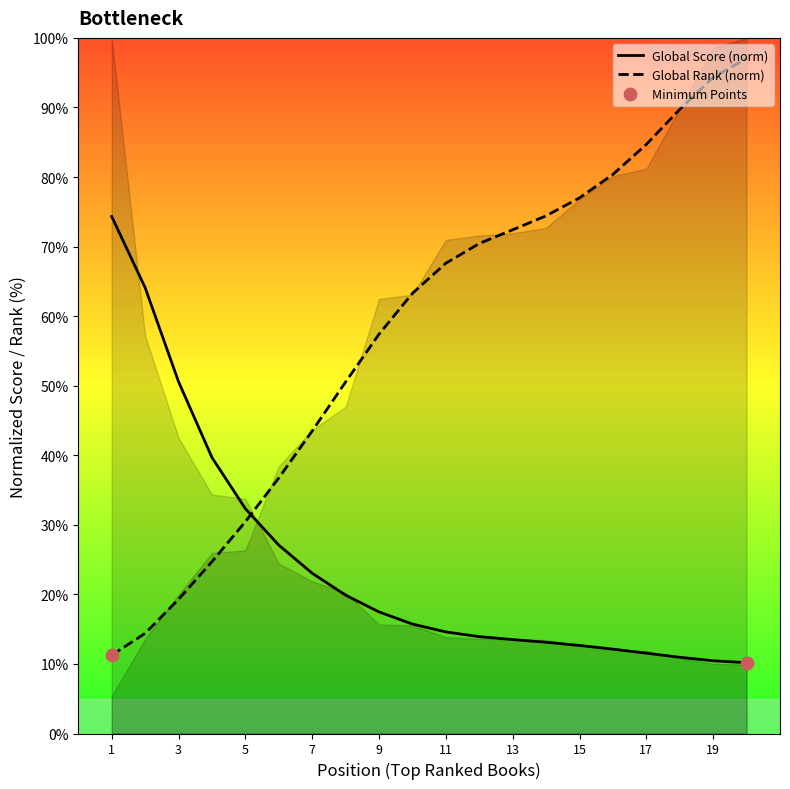

What is the ratio of the value at 16 to the value at 2?

5.6